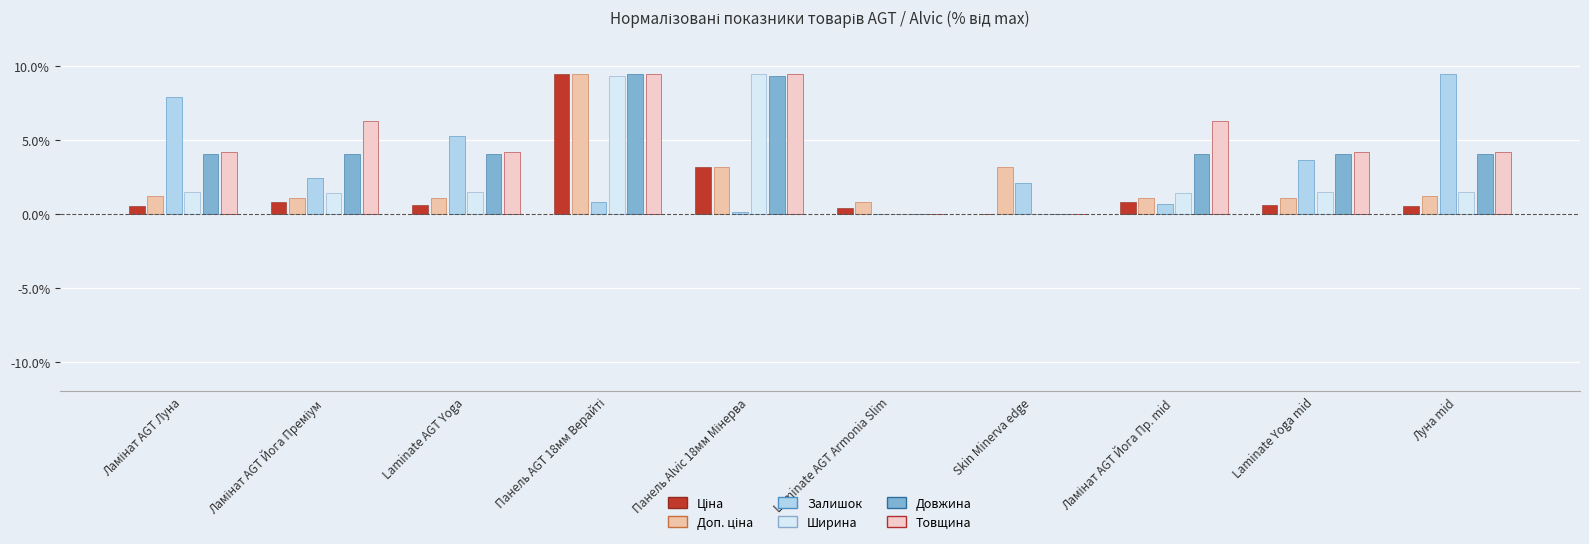

Is it true that Ширина equals 3.4 at Панель AGT 18мм Верайті?

False